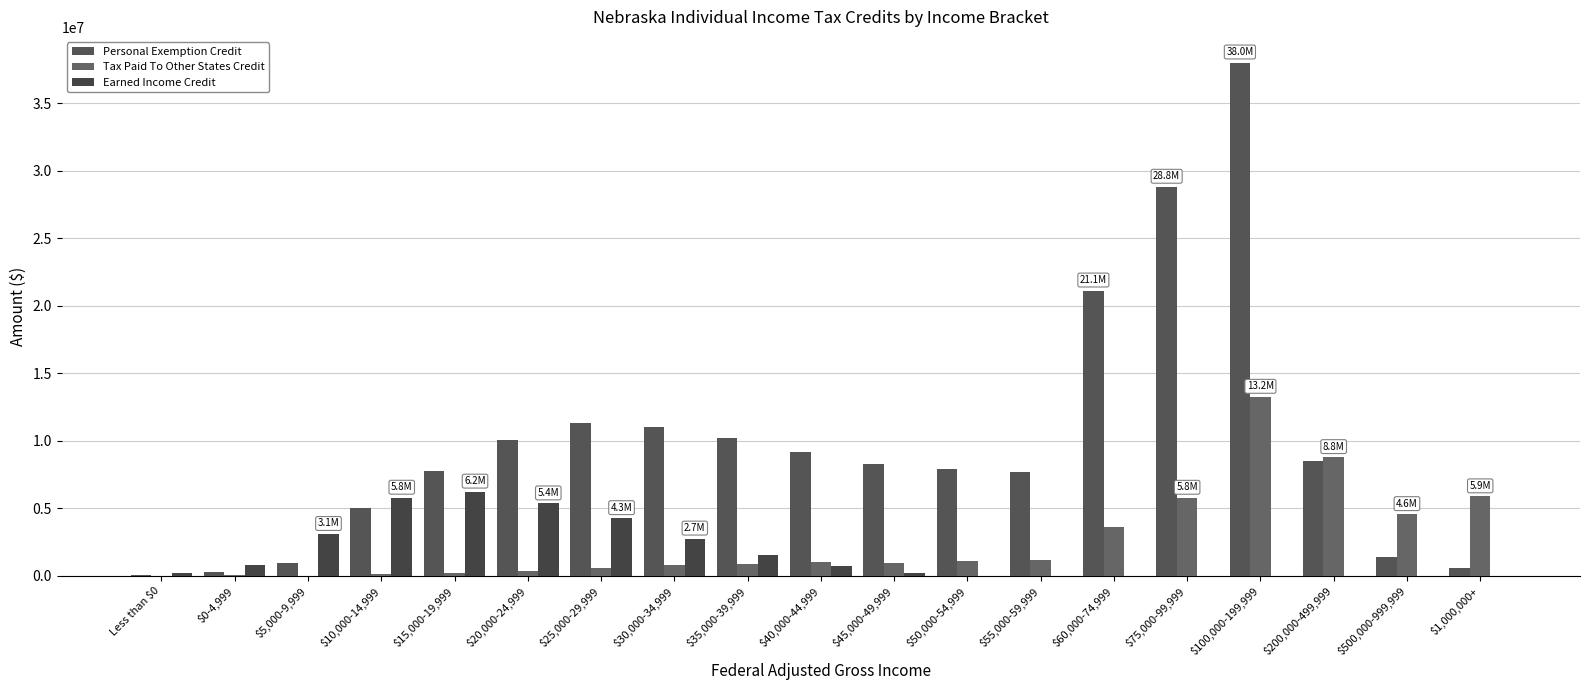

At which label is Tax Paid To Other States Credit closest to 6625864?

$1,000,000+